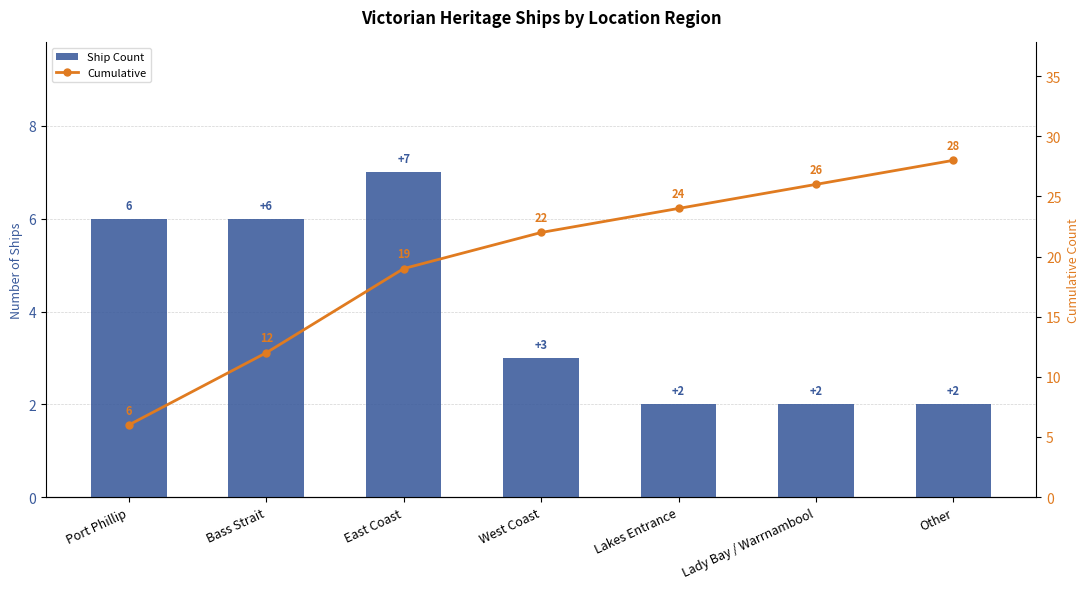

Is it true that Ship Count equals 1 at Lady Bay / Warrnambool?

False